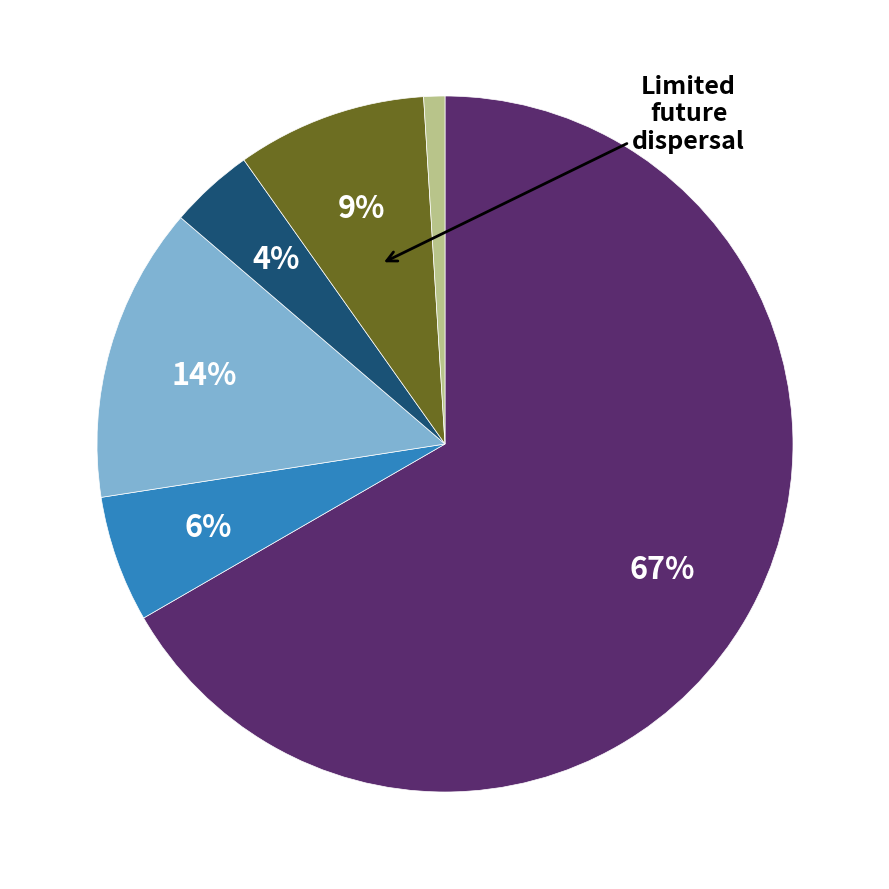

Is there any slice that represents more than half of the pie?

Yes